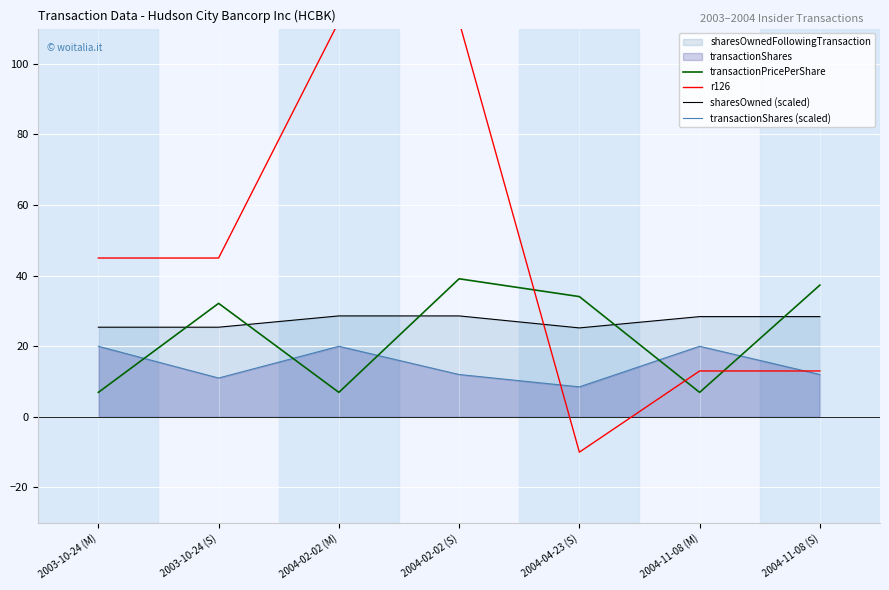

What is the average value of the transactionPricePerShare series?

23.4